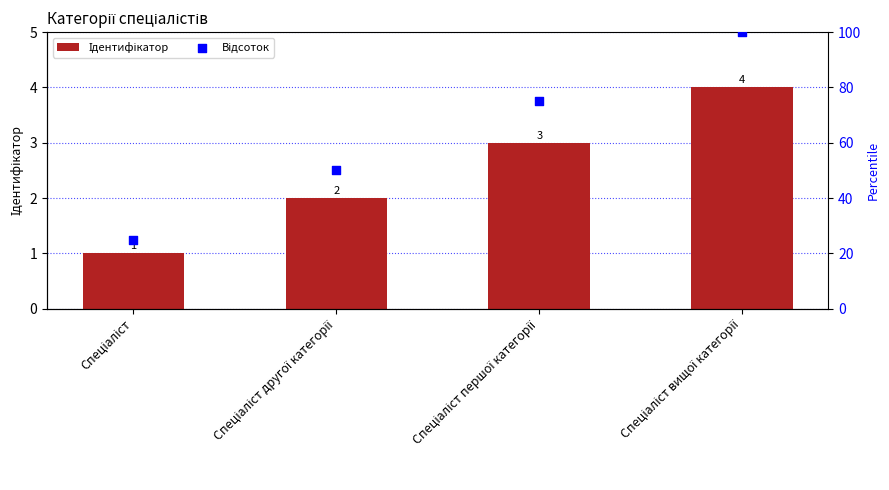

Which series contains the lowest Y value?

Ідентифікатор